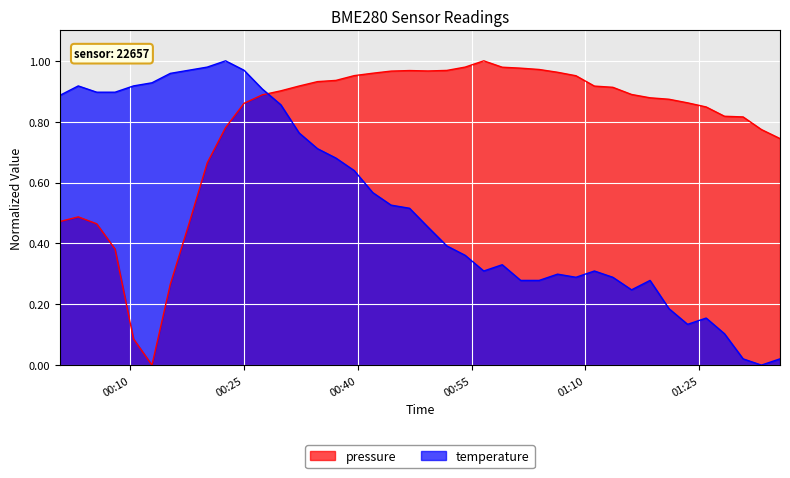

Rank the series by their average value, from highest to lowest.

pressure, temperature